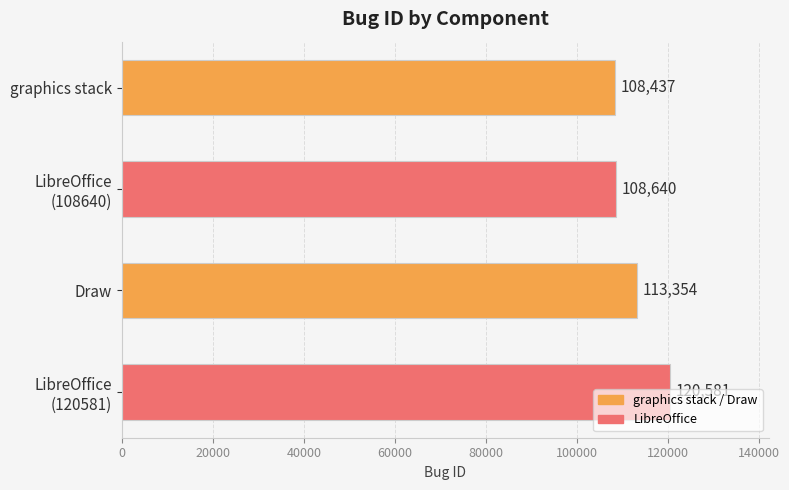

What position from the bottom is graphics stack?

4